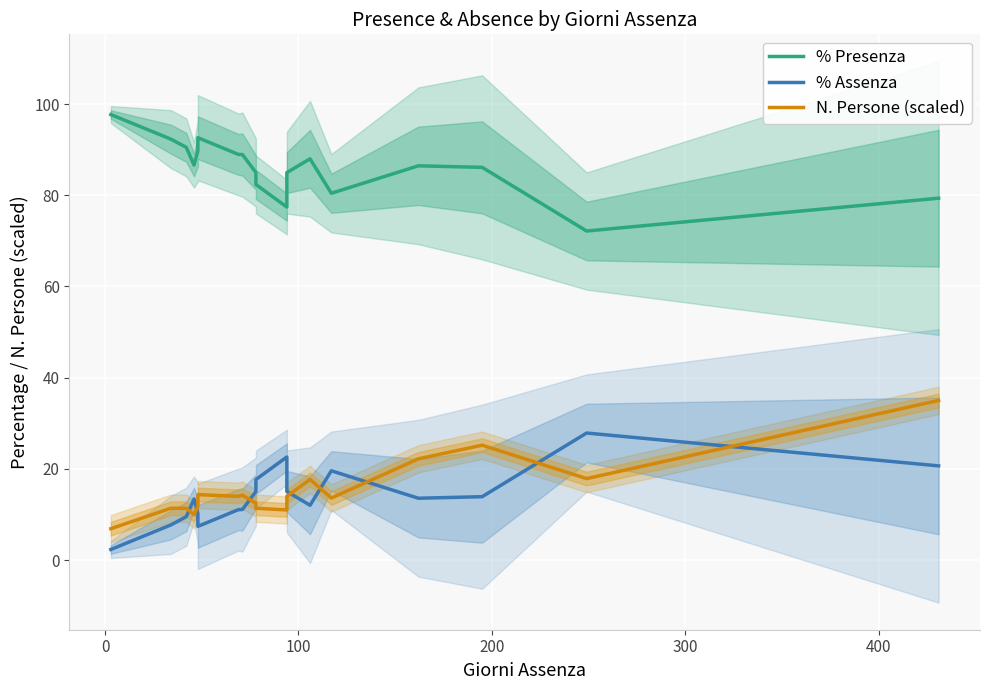

What is the greatest value displayed?

97.7